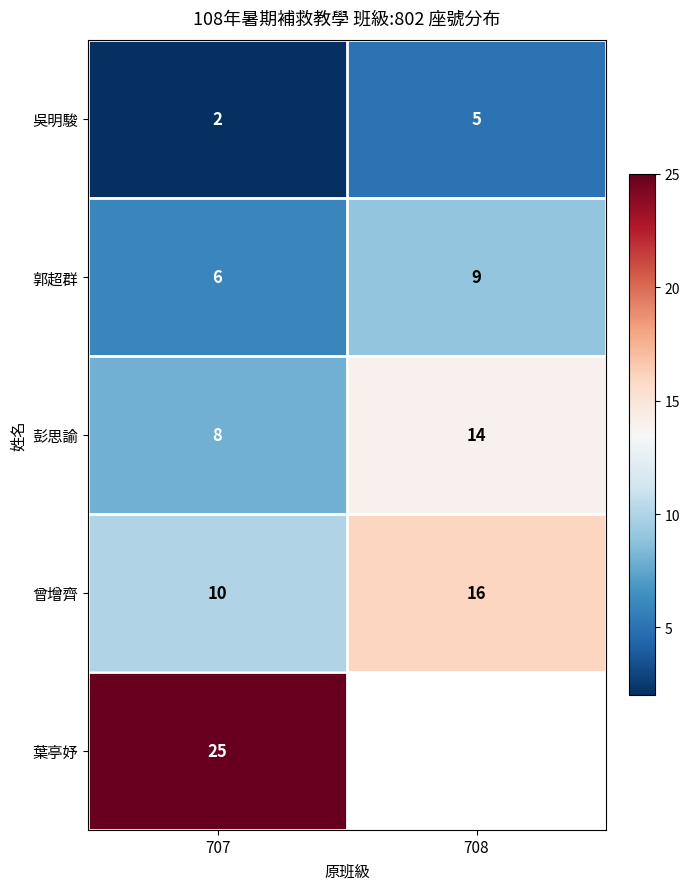

Count the 曾增齊 values in the range 10 to 16.

2